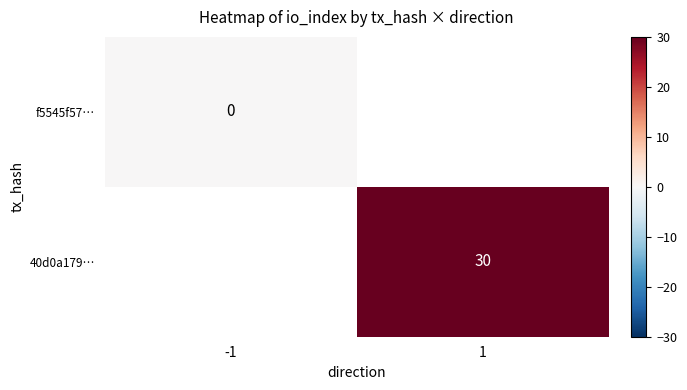

The 40d0a179… series shows 30 at 1. True or false?

True